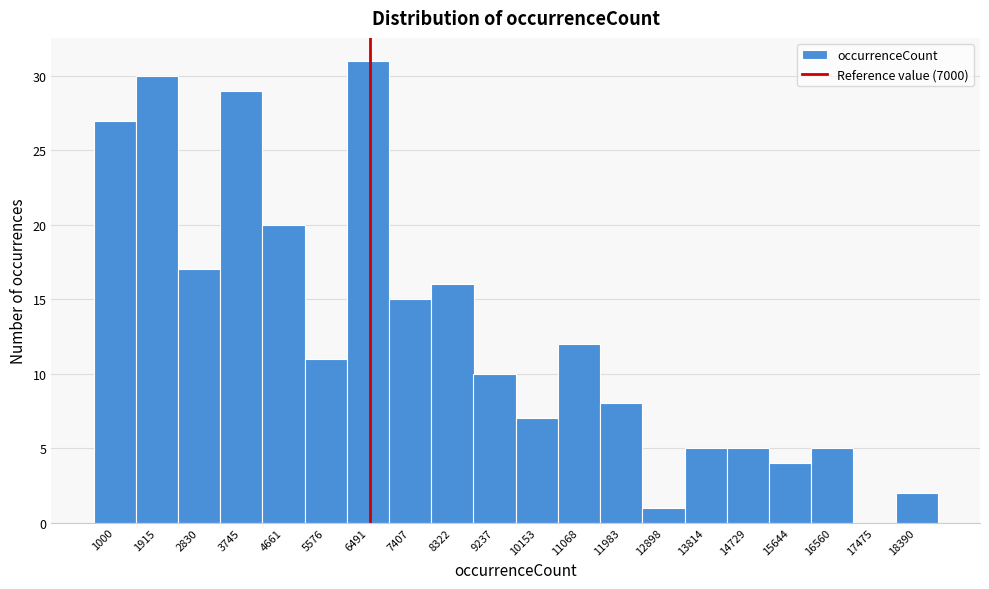

Reading left to right, extract all data points from this chart.

1000=27	1915=30	2830=17	3745=29	4661=20	5576=11	6491=31	7407=15	8322=16	9237=10	10153=7	11068=12	11983=8	12898=1	13814=5	14729=5	15644=4	16560=5	17475=0	18390=2